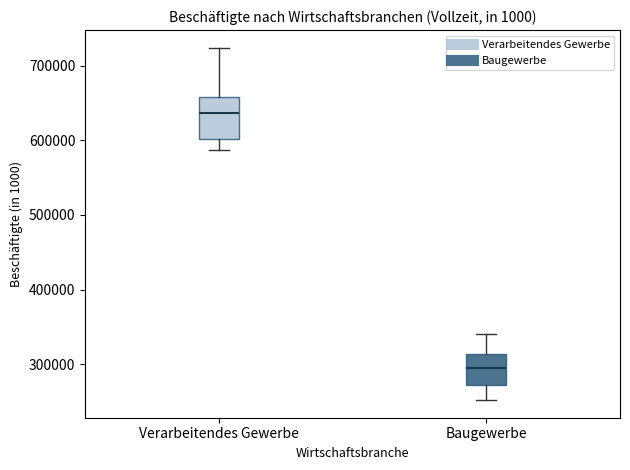

Reading left to right, transcribe this box plot: for each box, give where its median line is, the range the box spans, and where its two whiskers end, as read against the y-axis. The values are not printed on the chart, so give them approximately, as read against the axis.

Verarbeitendes Gewerbe: median 640000, box 600000 to 660000, whiskers 590000 to 720000
Baugewerbe: median 300000, box 270000 to 310000, whiskers 250000 to 340000